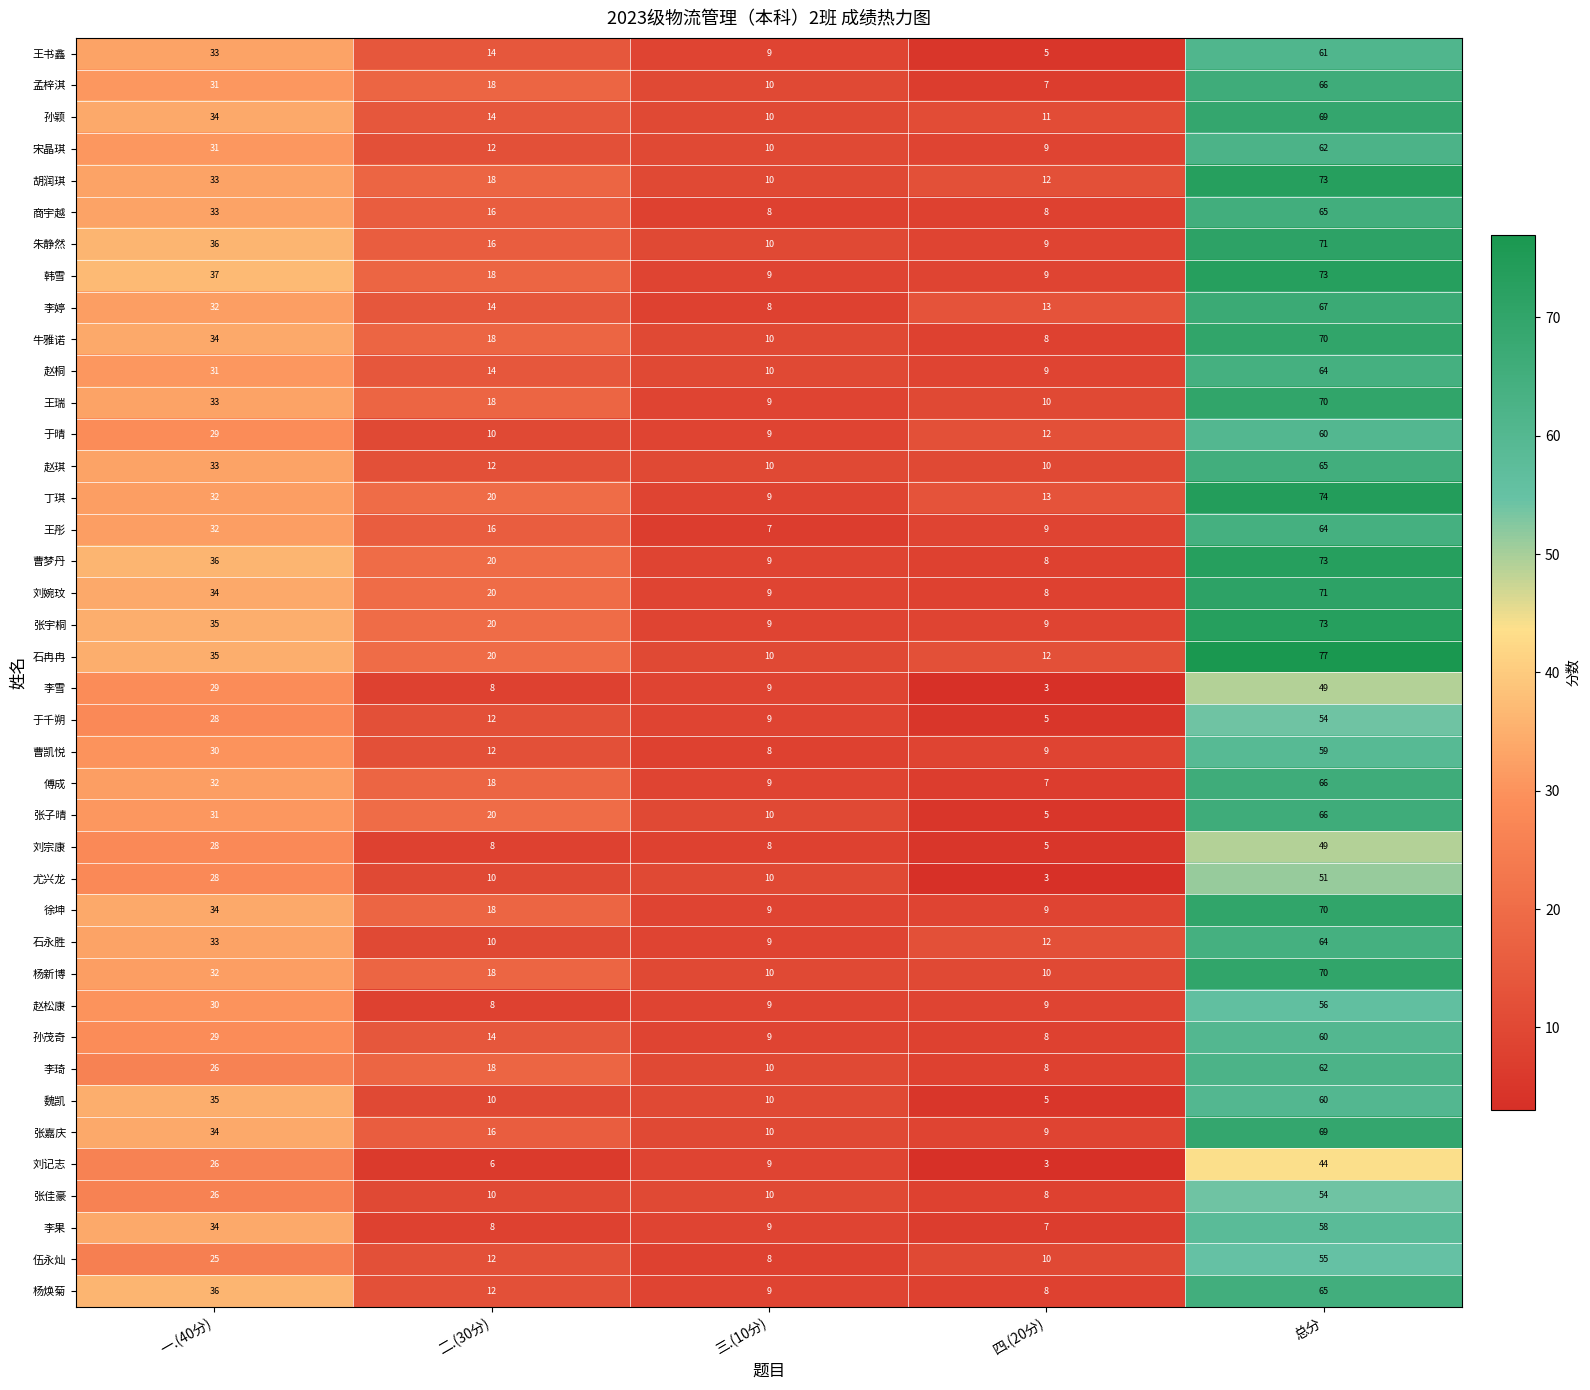

List the labels in order of 曹凯悦 value, smallest first.

三.(10分), 四.(20分), 二.(30分), 一.(40分), 总分